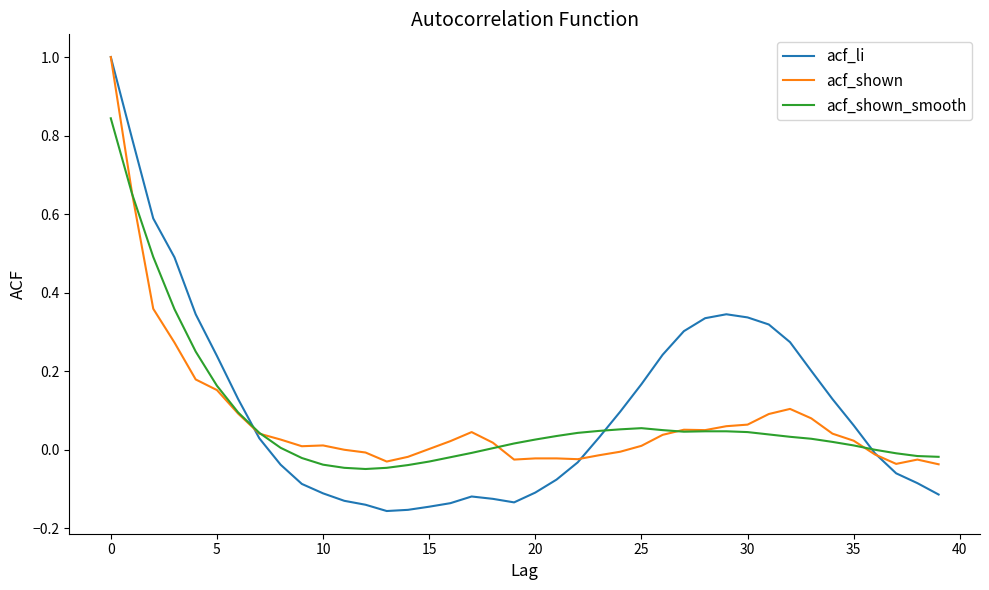

Which series has the widest spread of values?

acf_li